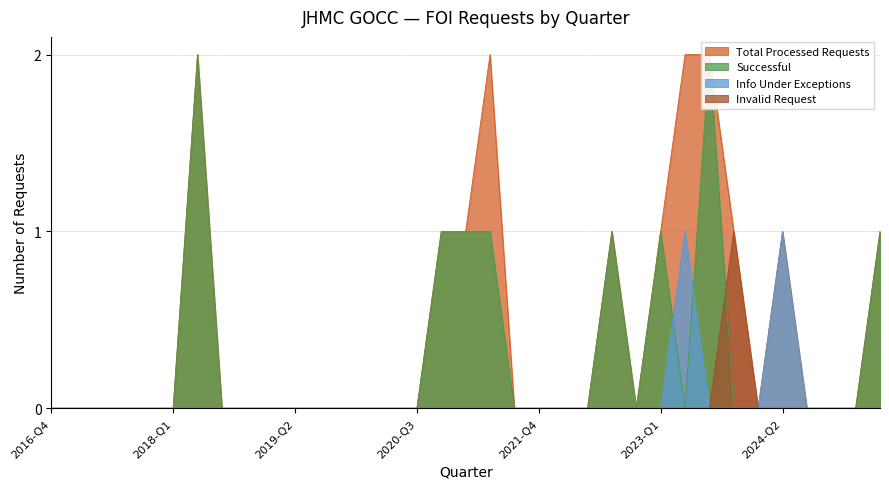

What are all the series names shown in the legend?

Total Processed Requests, Successful, Info Under Exceptions, Invalid Request